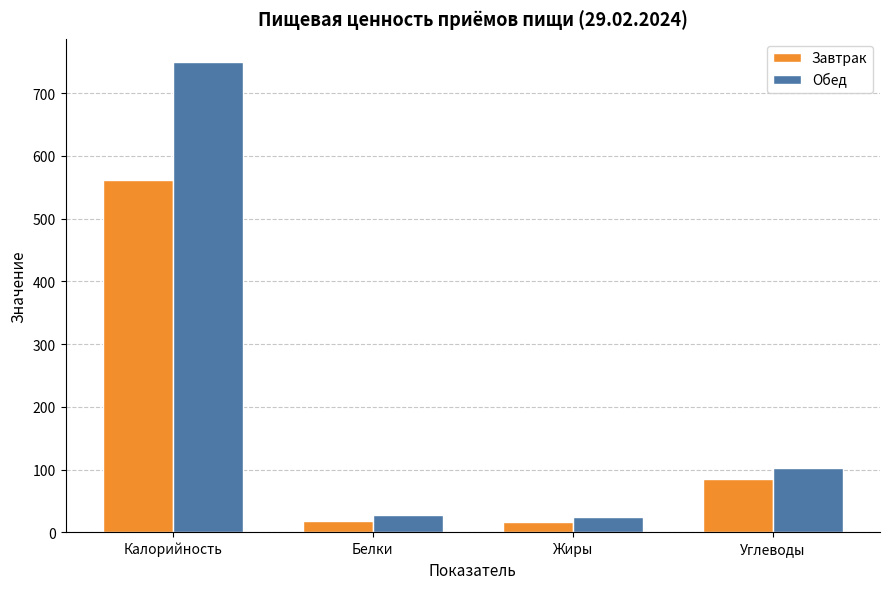

What is the difference between the maximum and minimum values in the Обед series?

725.0